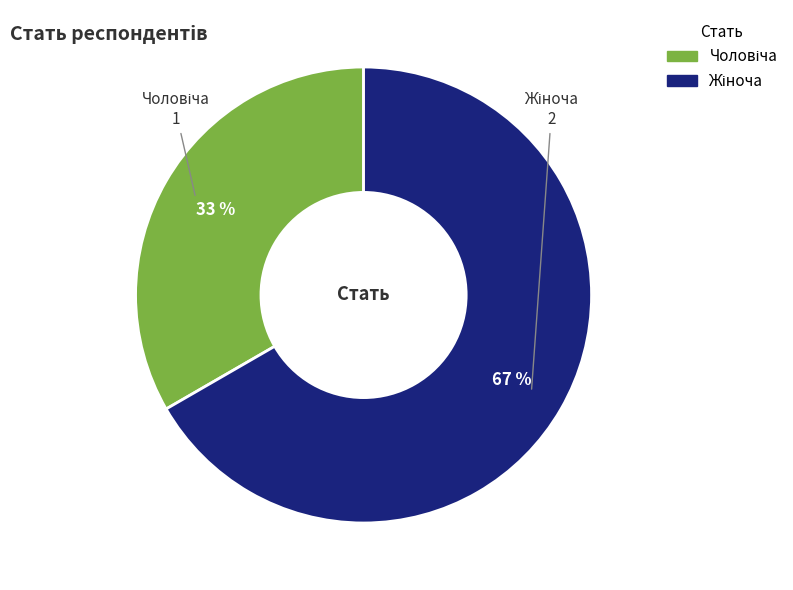

Is there a majority slice in this chart?

Yes